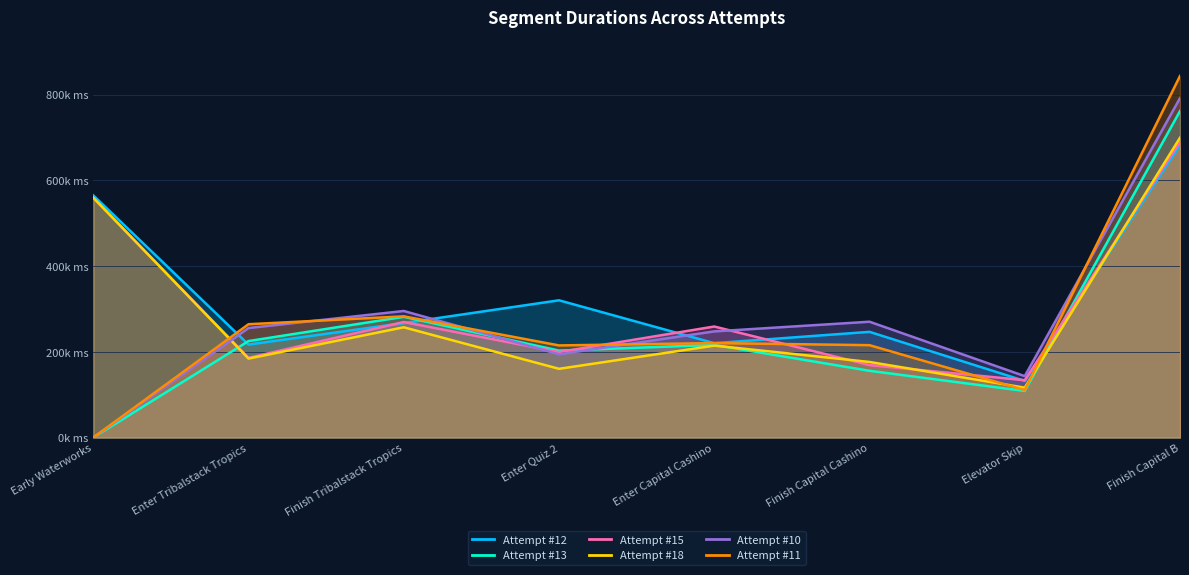

How many interior local valleys does the Attempt #10 series have?

2